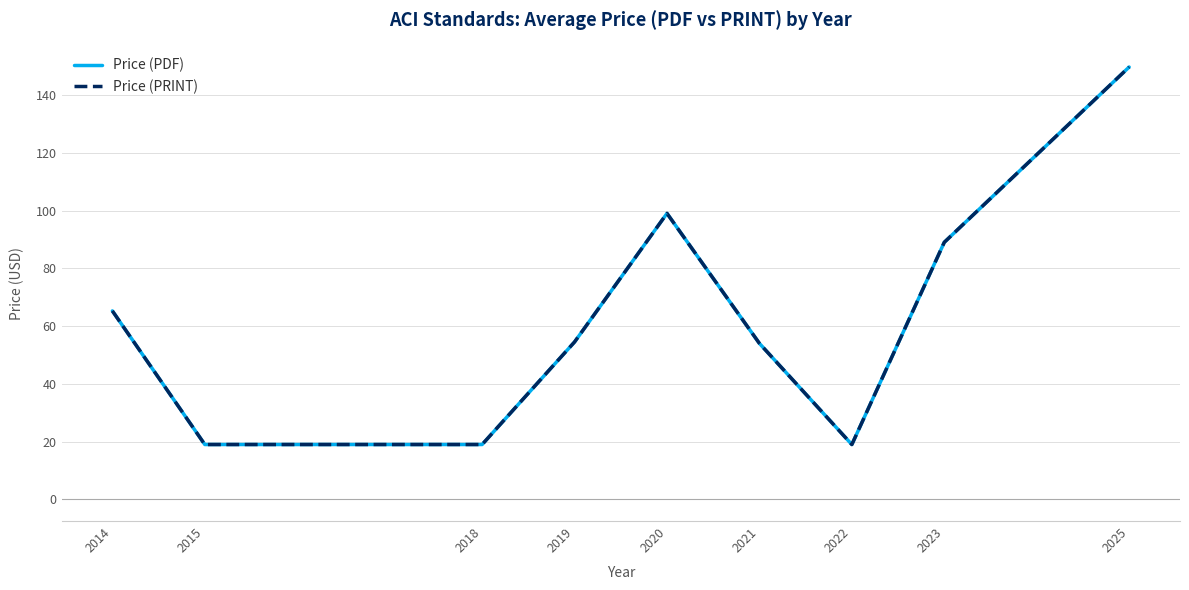

Does the chart display data point markers on the line(s)?

No